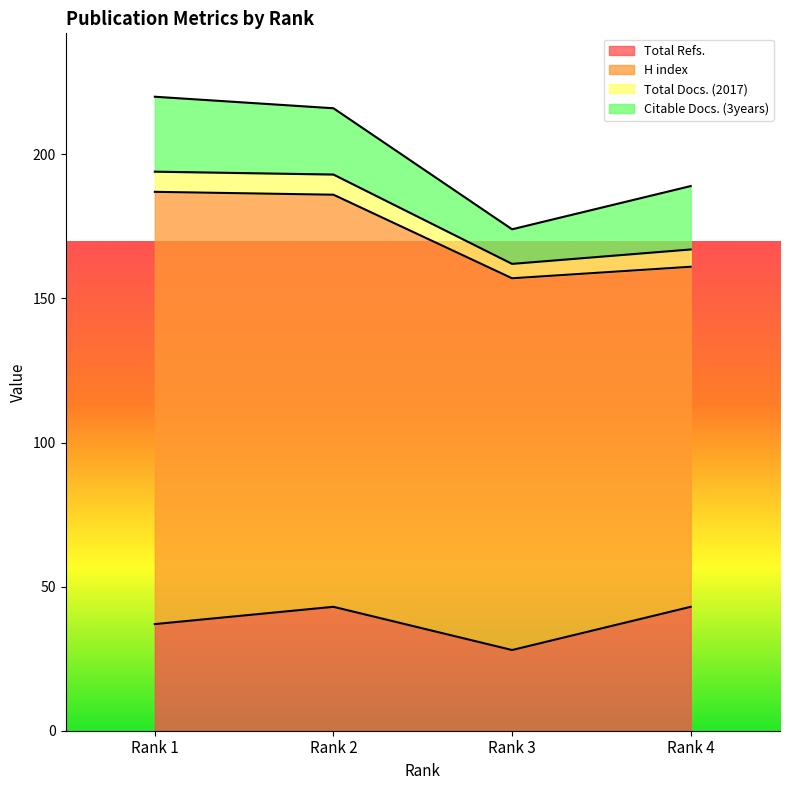

What is the minimum value for Total Refs.?

28